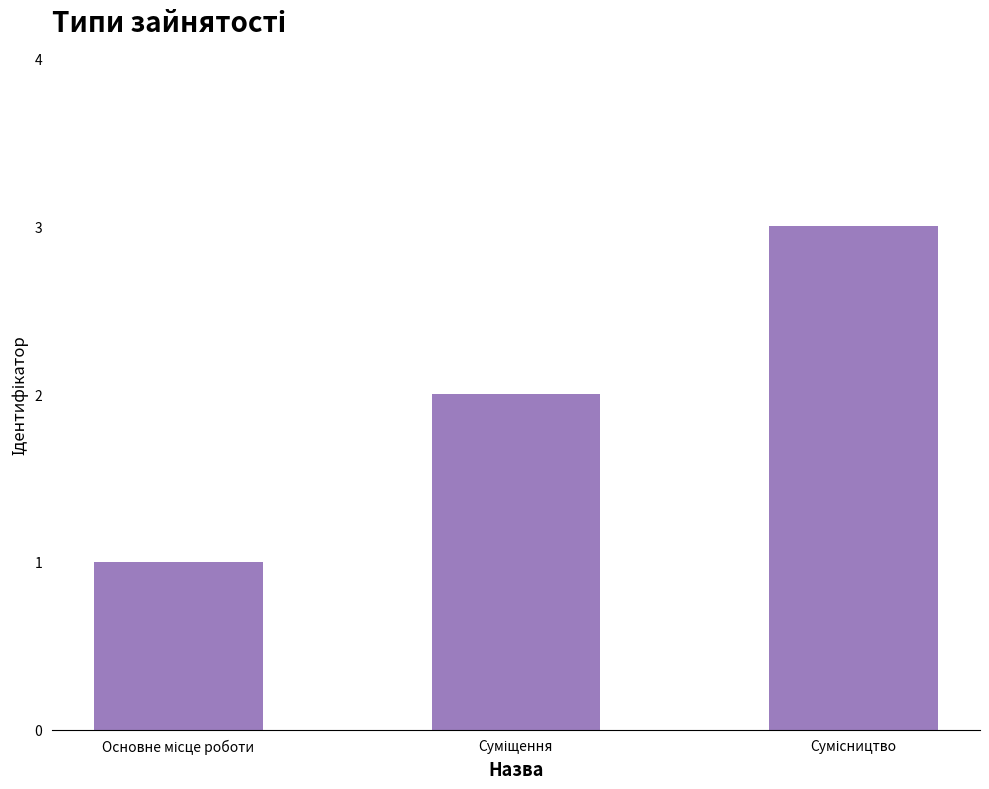

What is the smallest value displayed?

1